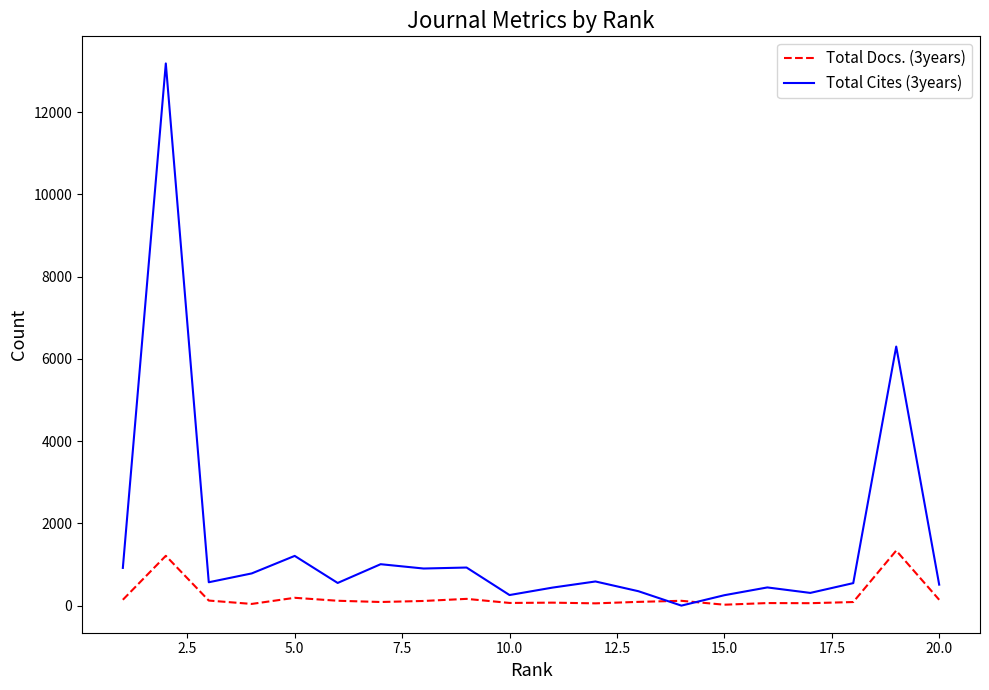

Which series has the largest total across all categories?

Total Cites (3years)